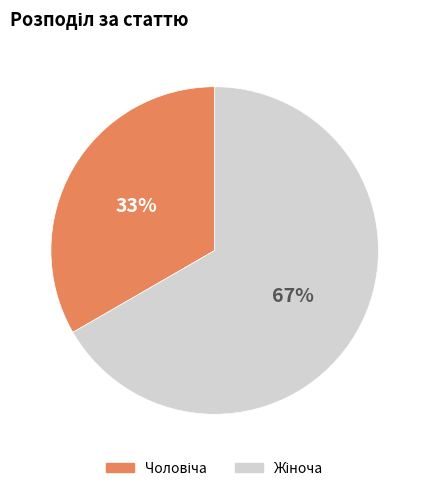

How many slices are in this pie chart?

2